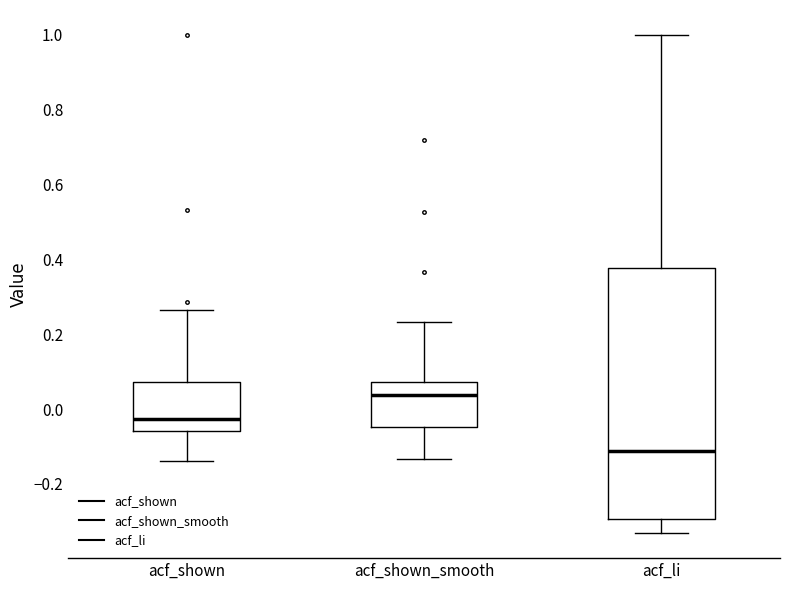

Reading left to right, read every box against the y-axis: the position of its median line, the range the box covers, and the ends of its whiskers. The values are not printed on the chart, so give them approximately, as read against the axis.

acf_shown: median -0.02, box -0.06 to 0.08, whiskers -0.14 to 0.26
acf_shown_smooth: median 0.04, box -0.04 to 0.08, whiskers -0.14 to 0.24
acf_li: median -0.12, box -0.30 to 0.38, whiskers -0.34 to 1.00